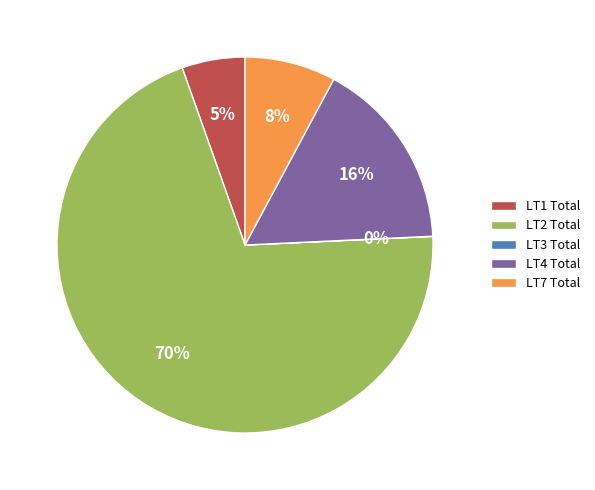

Which slice represents more than half of the pie?

LT2 Total